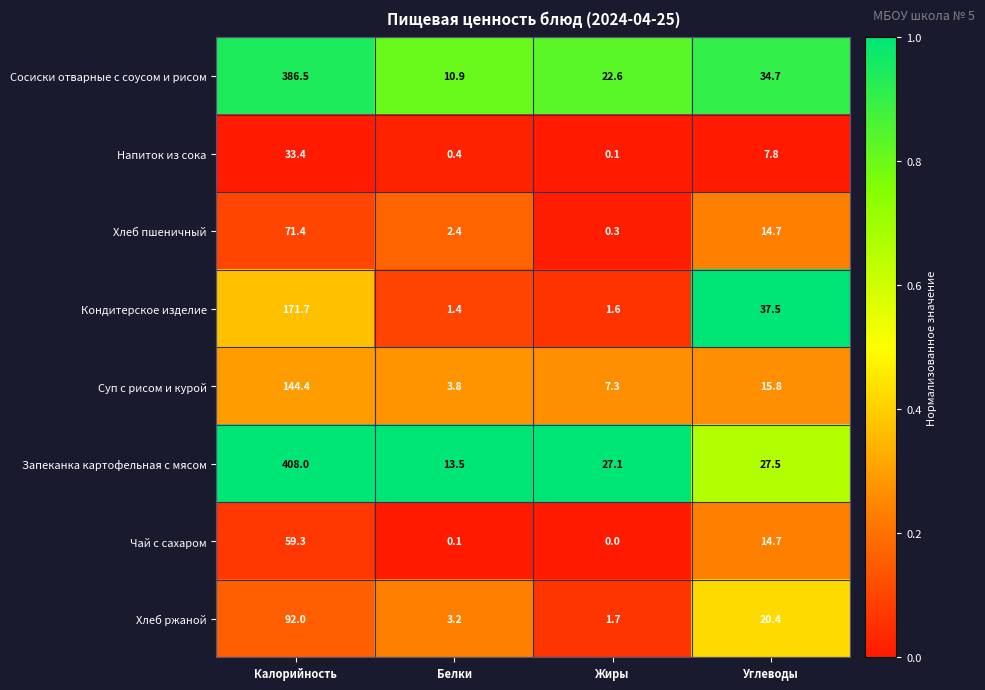

The Кондитерское изделие series shows 0.8 at Жиры. True or false?

False